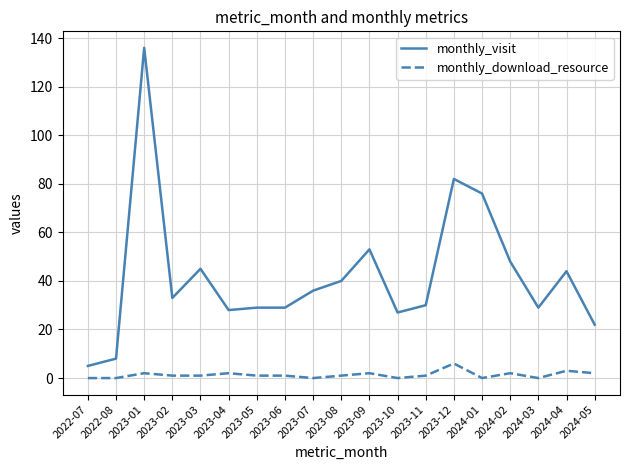

What is the total value across all series at 2022-07?

5